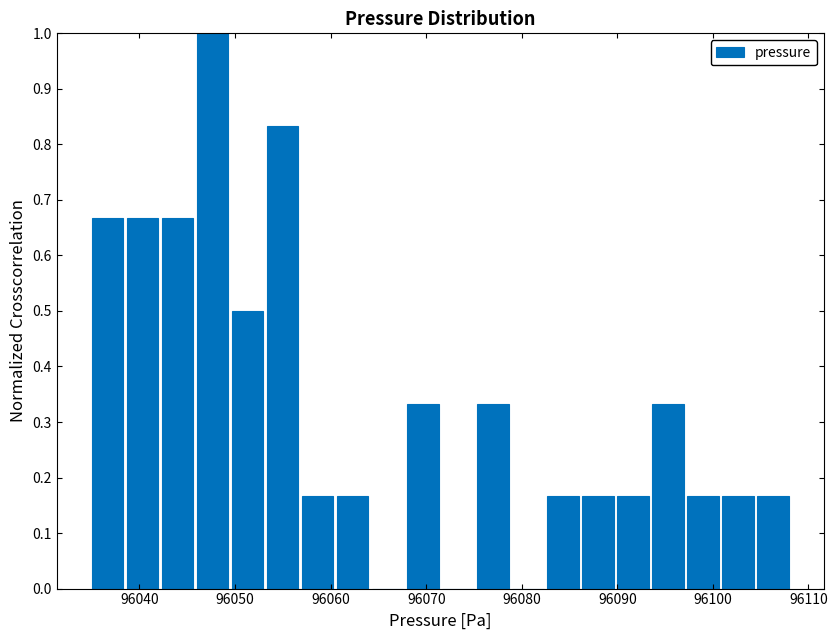

Read against the x-axis, roughly where is the centre of the tallest bar?

96048